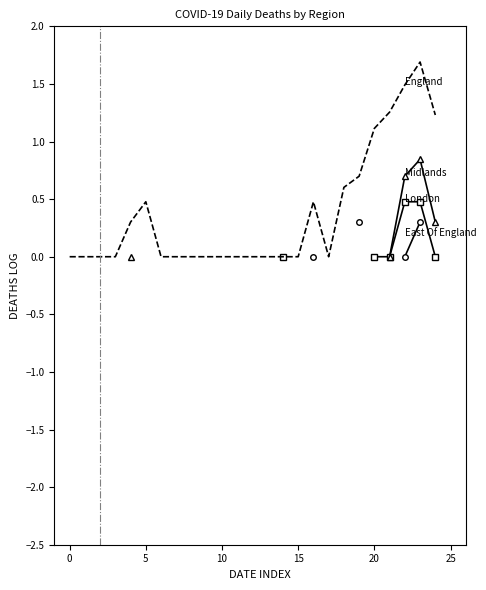

Which series changed the most between 0 and 20?

England